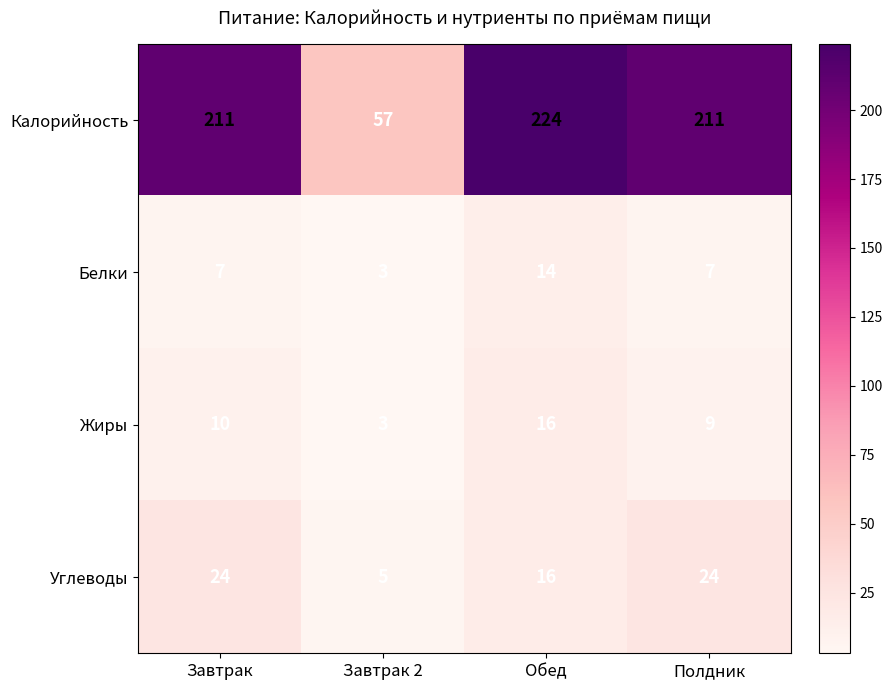

The value of Углеводы at Завтрак is 32. True or false?

False